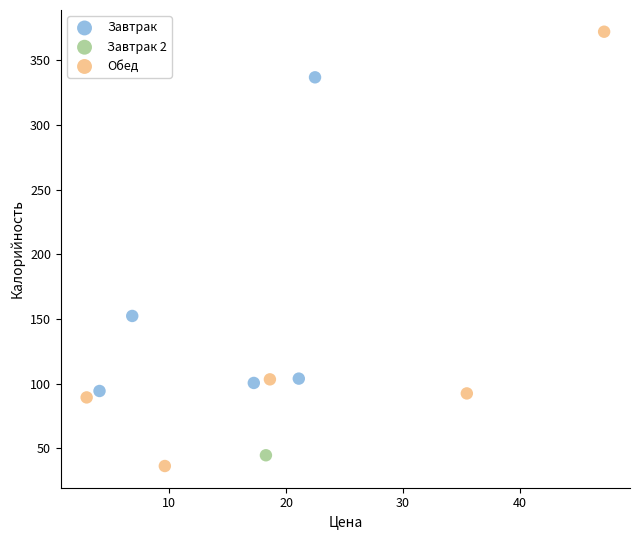

Which series contains the lowest Y value?

Обед